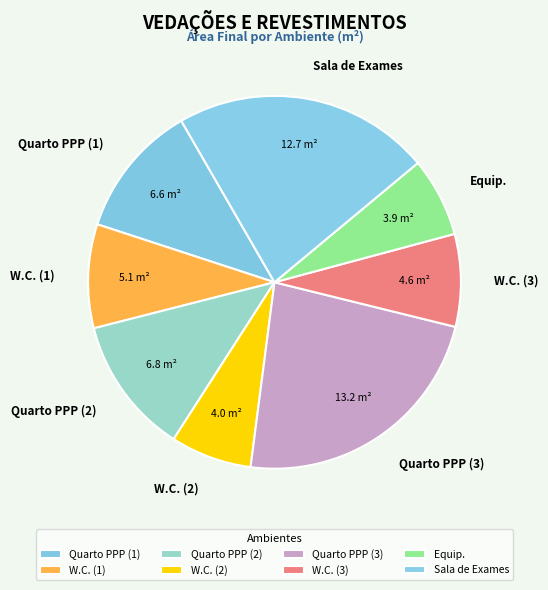

Is the sum of W.C. (3) and W.C. (2) greater than half?

No